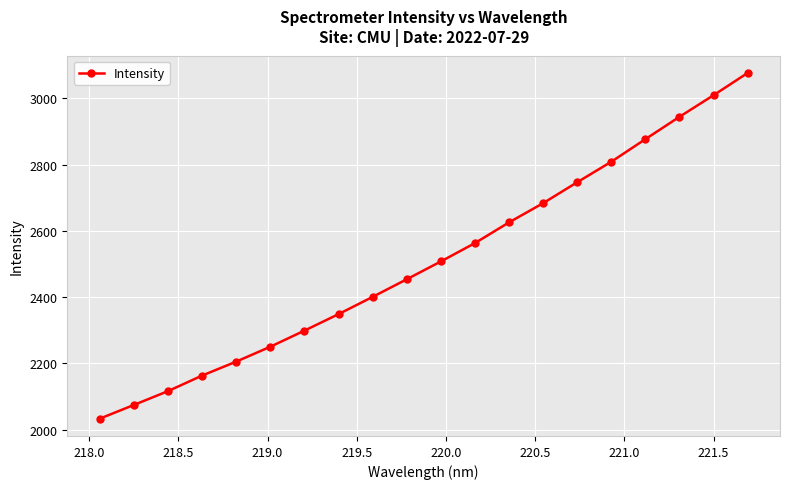

What is the value of the 4th point from the left?

2163.2